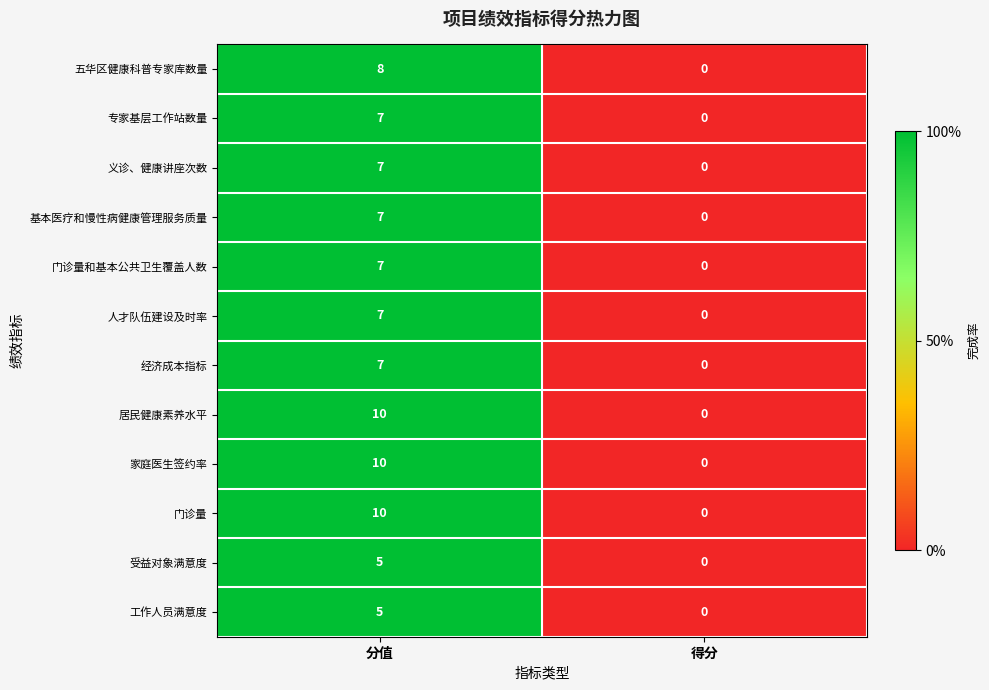

At which category does the chart reach its minimum across all series?

得分